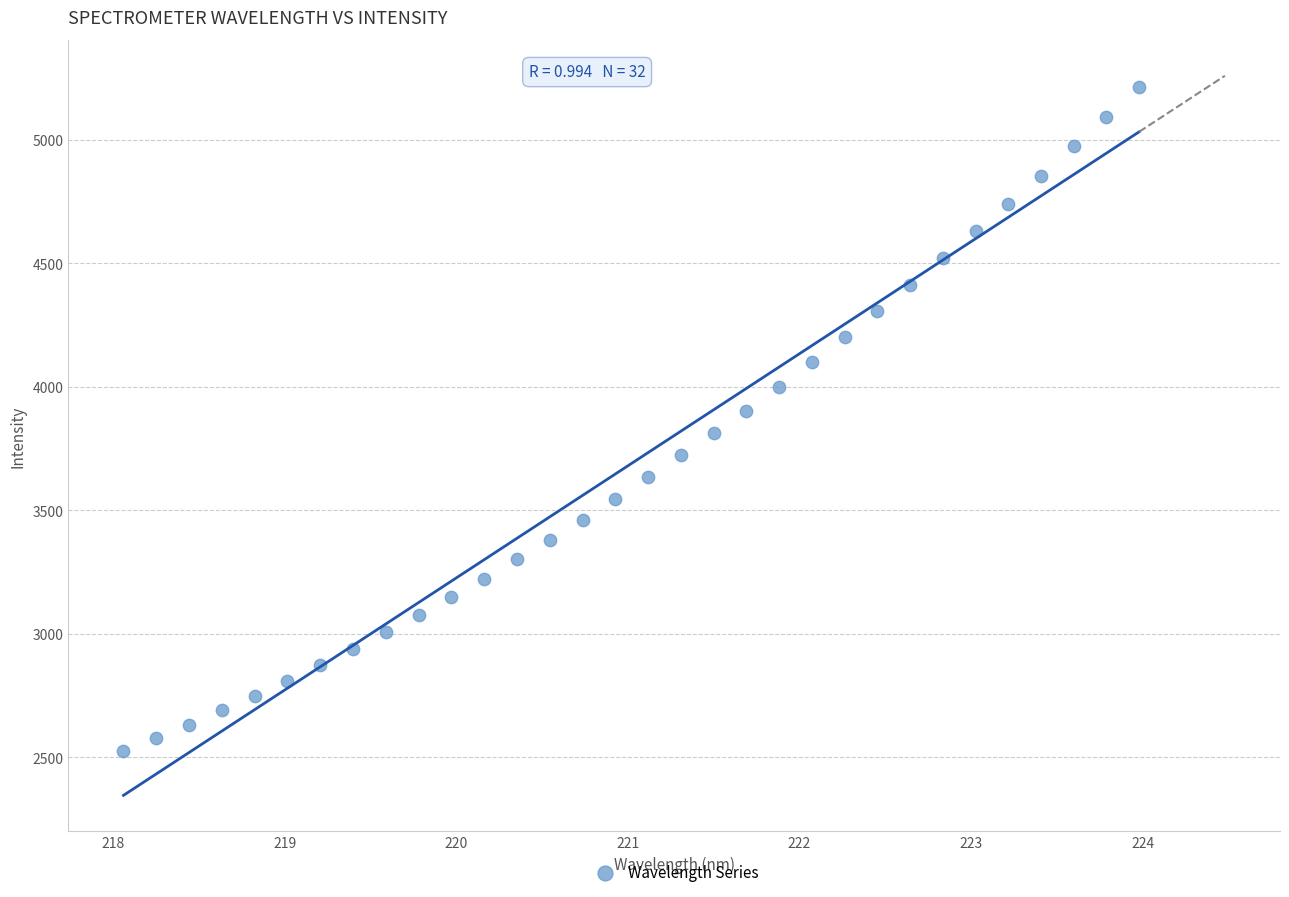

What is the range of X values (max minus min)?

5.9